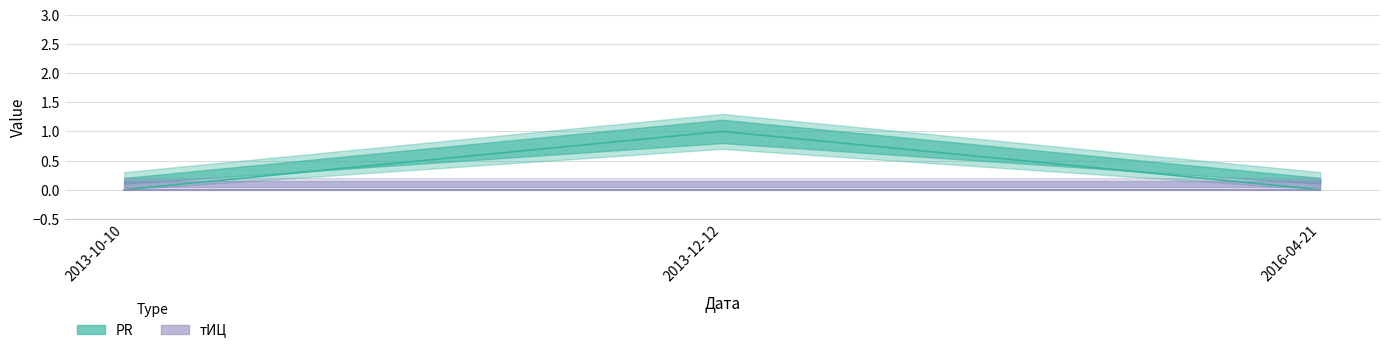

Rank the categories by PR value from lowest to highest.

2013-10-10, 2016-04-21, 2013-12-12